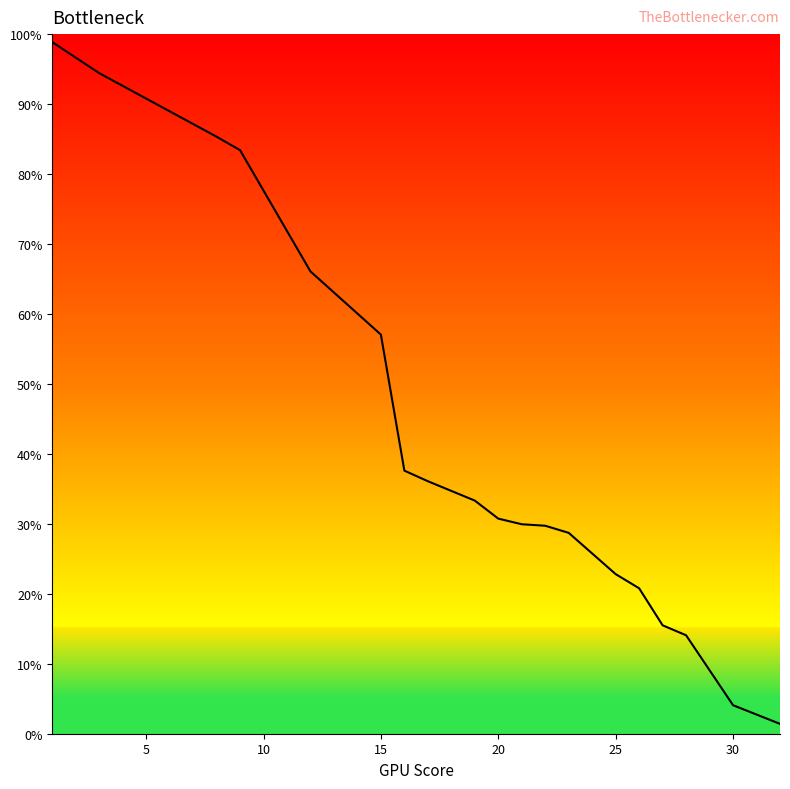

What is the greatest value displayed?

98.9